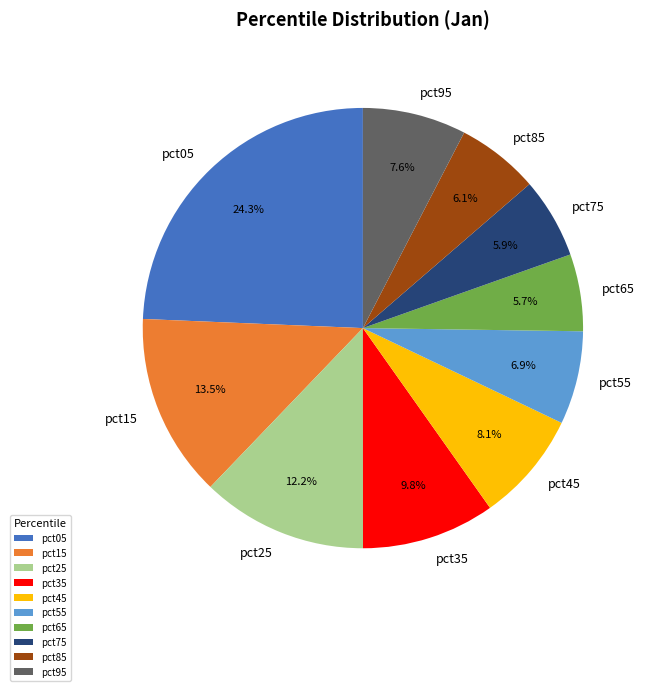

Which has a higher value, pct25 or pct95?

pct25